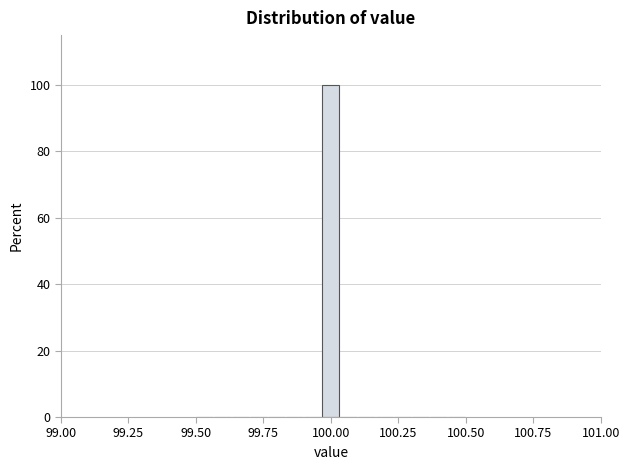

Around what value on the x-axis is the tallest bar? Give the approximate position of its centre, as read against the axis.

100.00